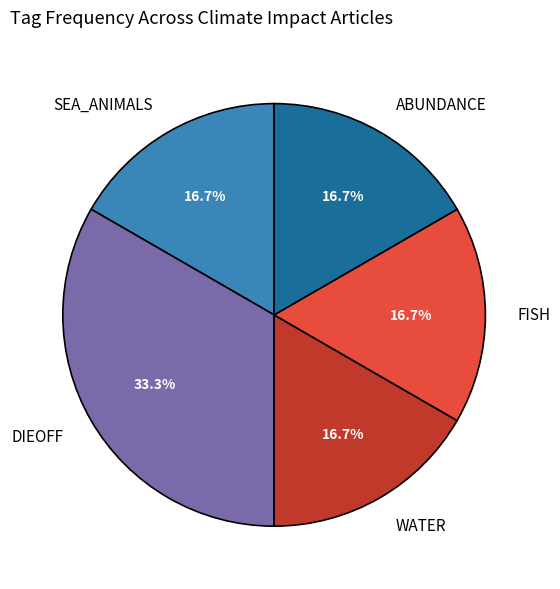

How many slices are in this pie chart?

5